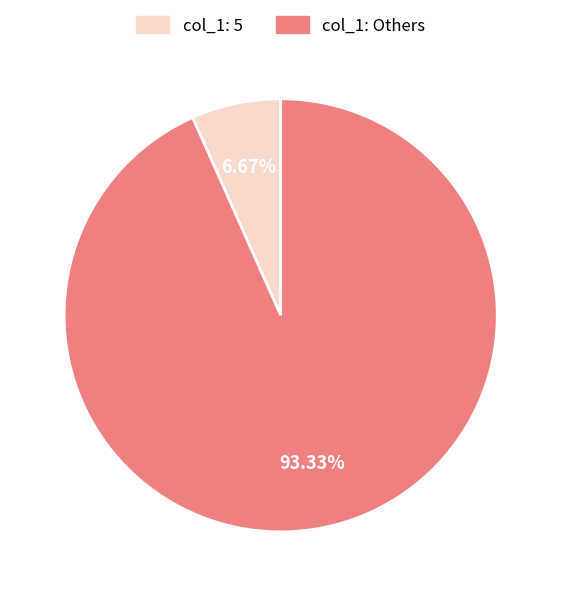

Is there a majority slice in this chart?

Yes